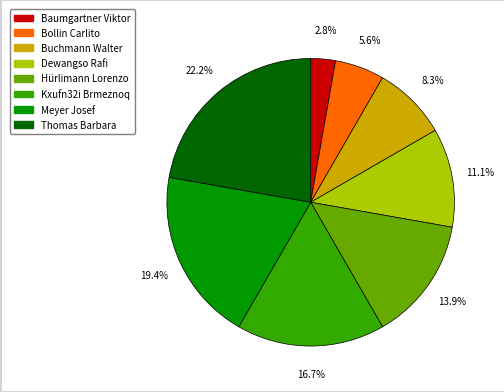

To the nearest percent, what percentage of the pie is Bollin Carlito?

6%